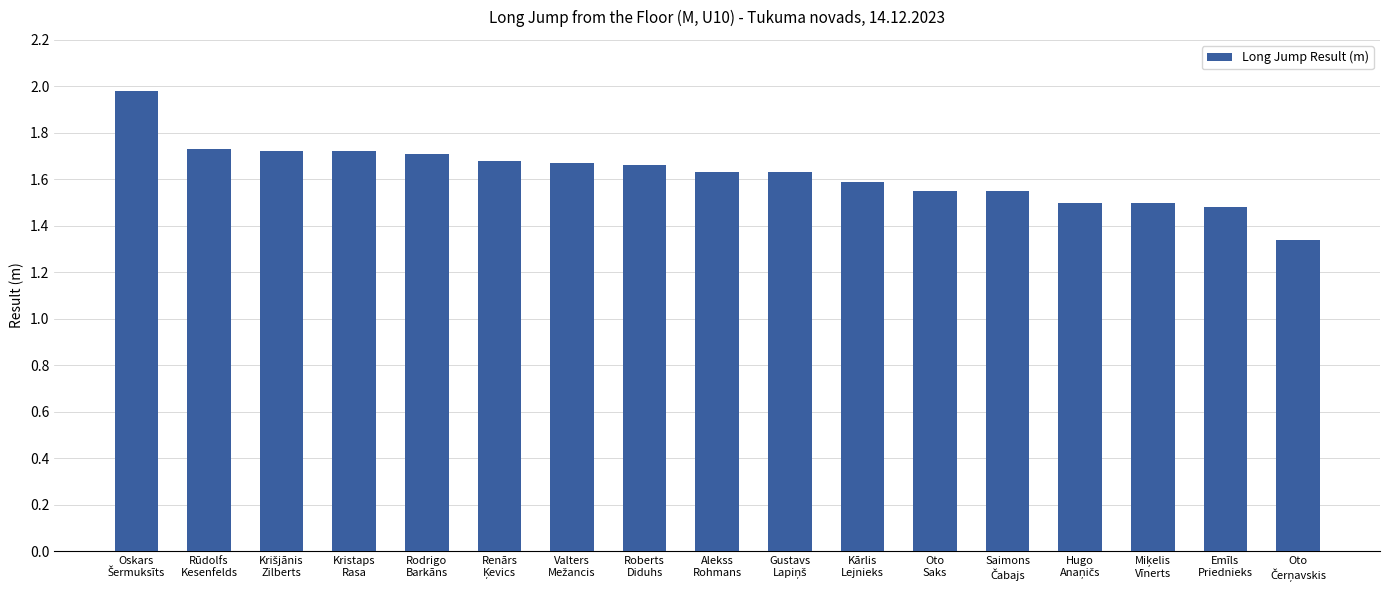

What is the difference between the maximum and minimum values?

0.6